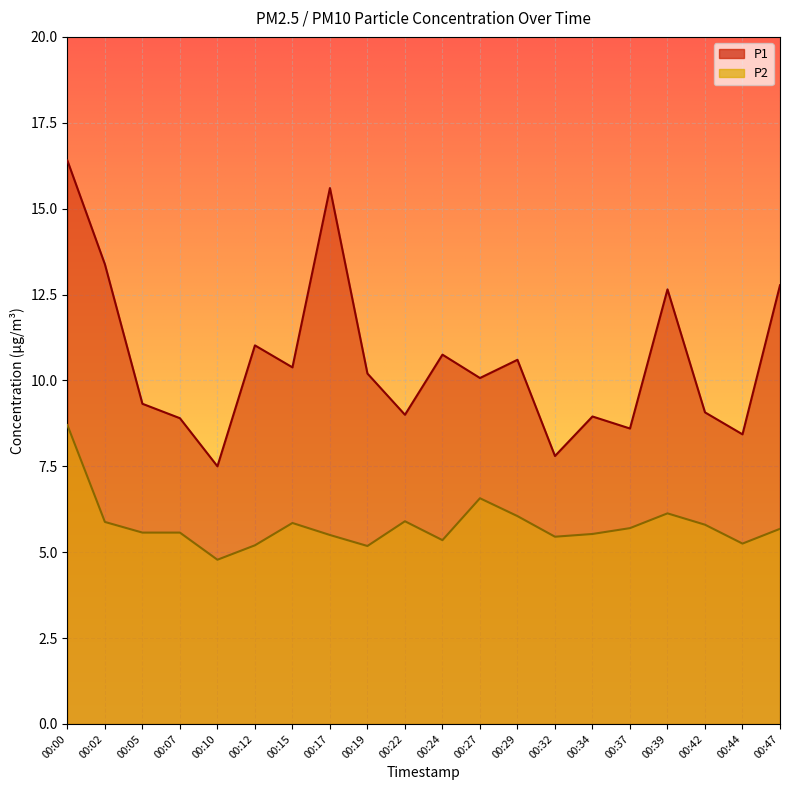

What is the greatest value displayed?

16.4